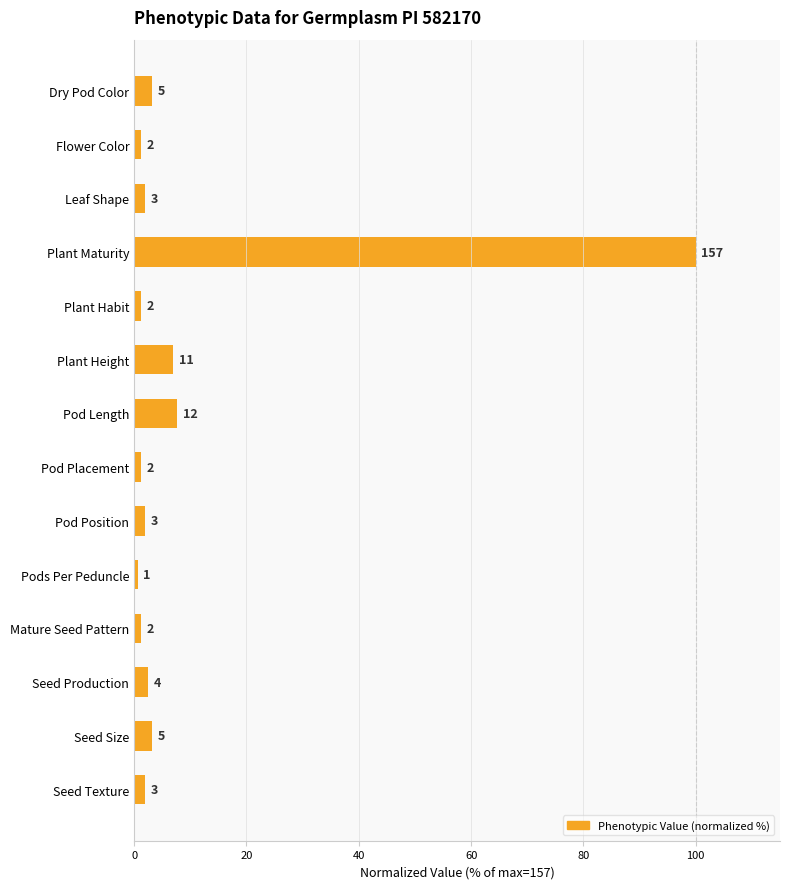

What is the difference between the maximum and second lowest values?

98.7